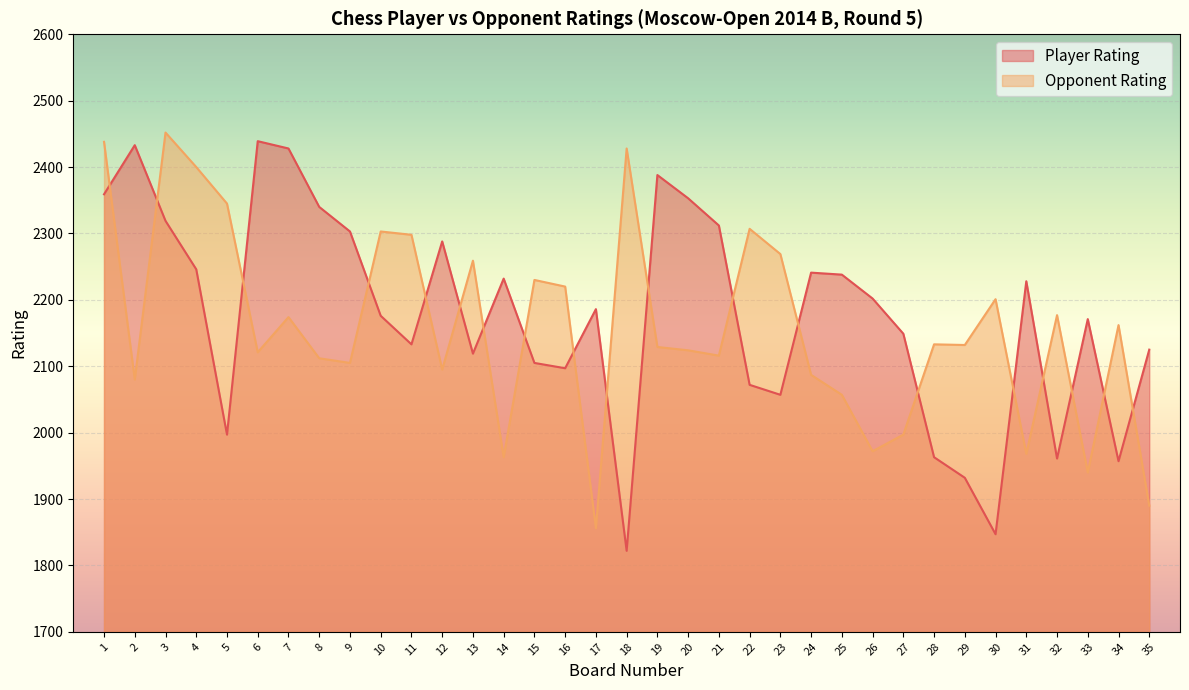

What is the value of the Player Rating point at the 2nd from the left?

2433